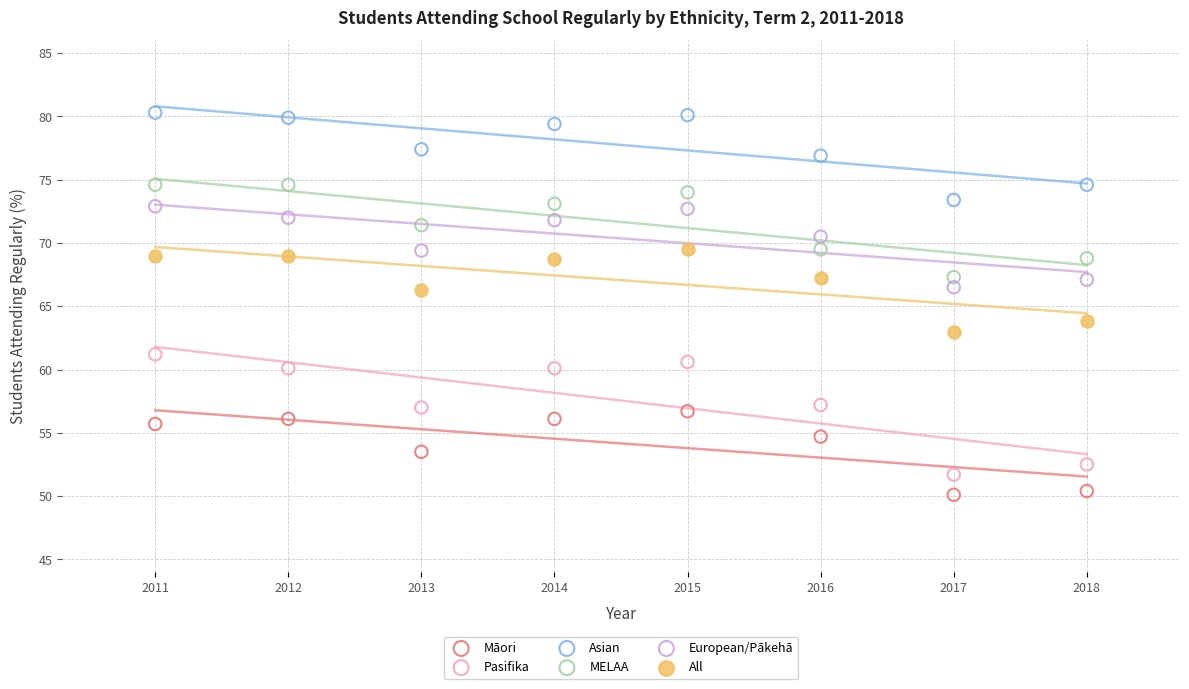

Which series contains the highest Y value?

Asian